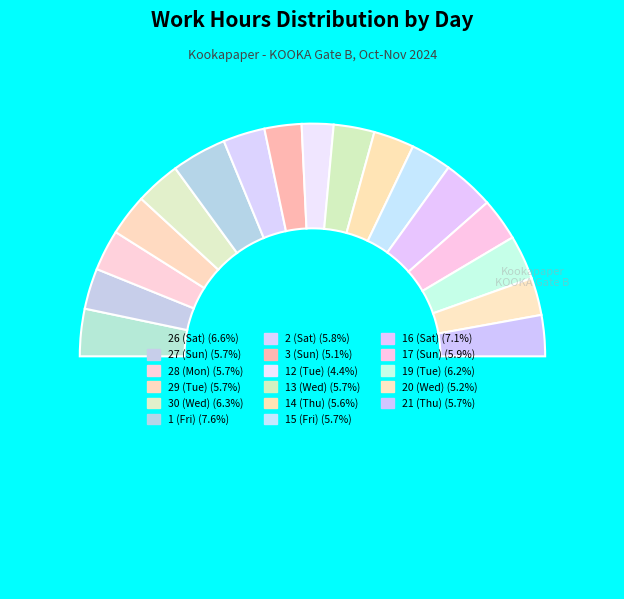

Count the number of slices in the pie.

18